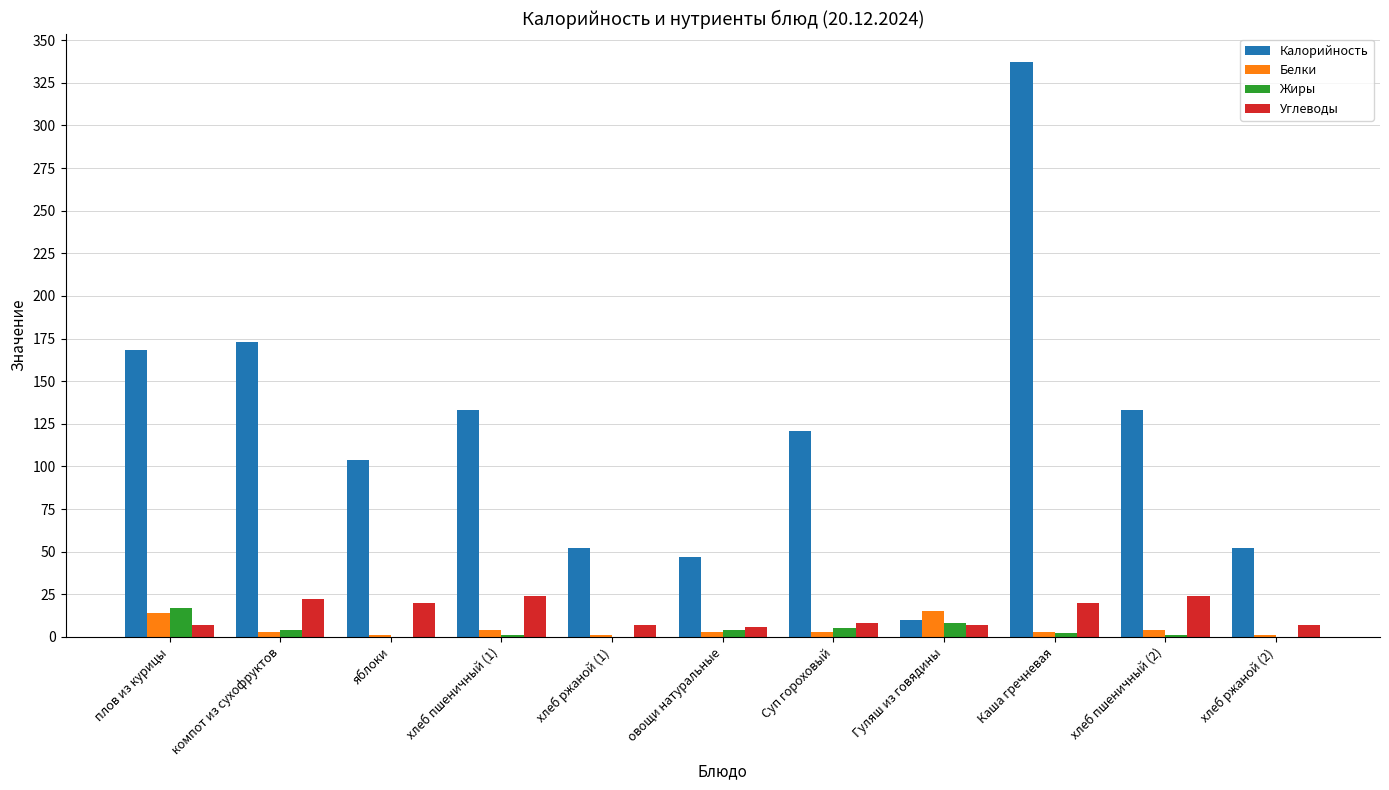

How many series are shown in this chart?

4